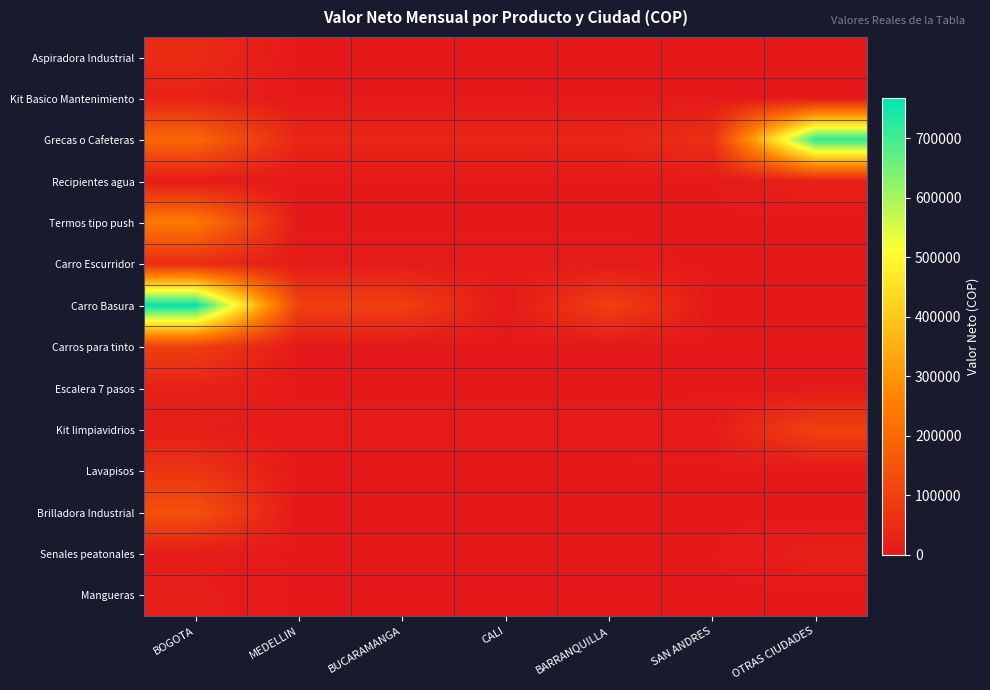

How many categories are shown in the chart?

7